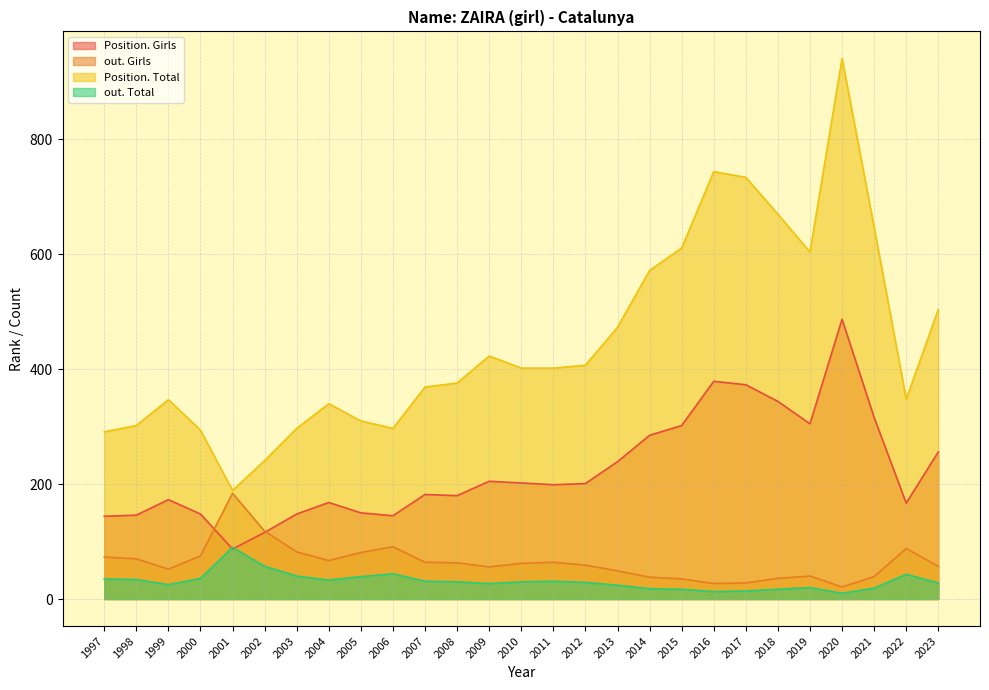

True or false: out. Total and Position. Total cross at least once.

False